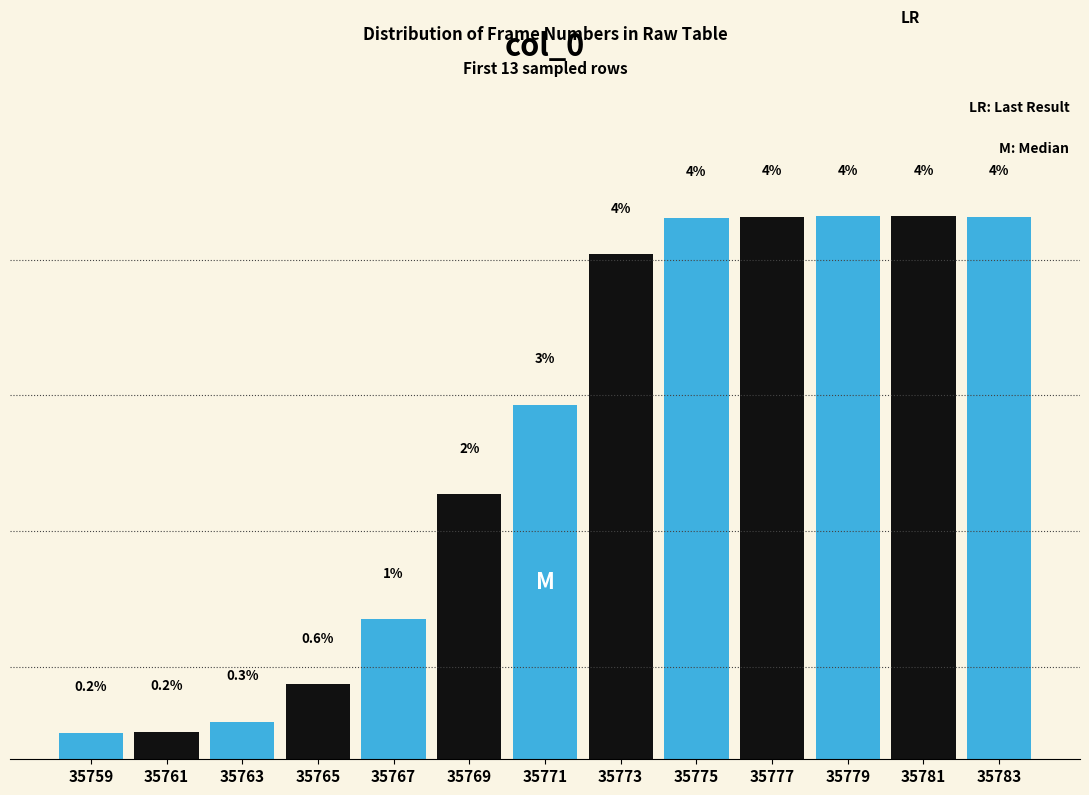

Are the bars horizontal?

No